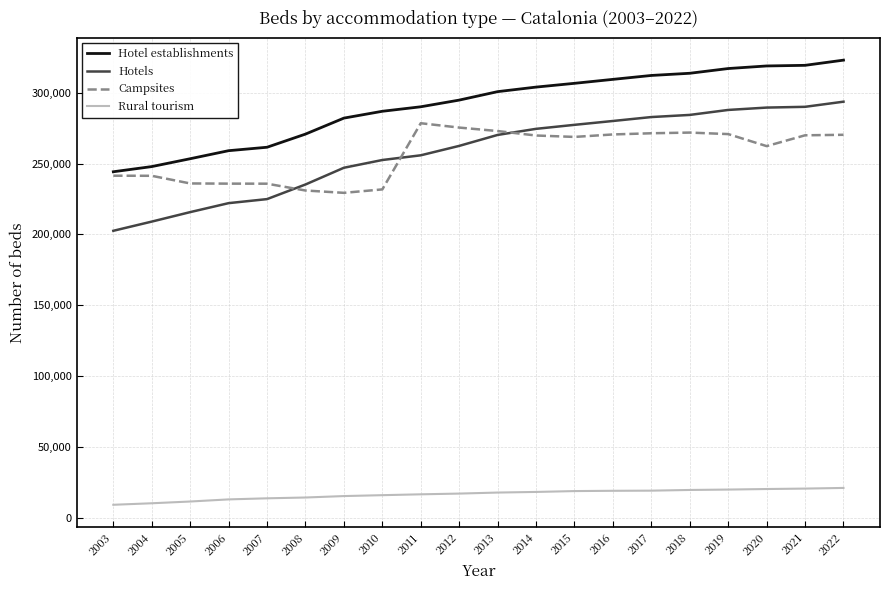

Is the value of Campsites at 2014 greater than the value of Hotel establishments at 2017?

No